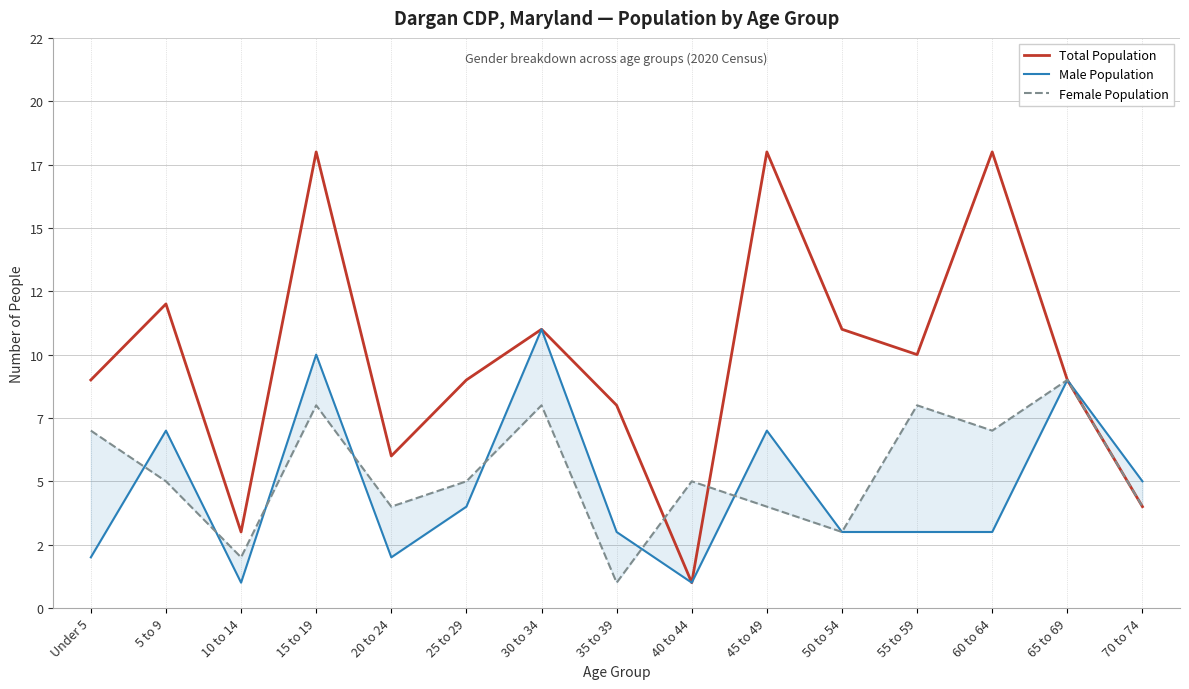

What is the sum of all Male Population values?

71